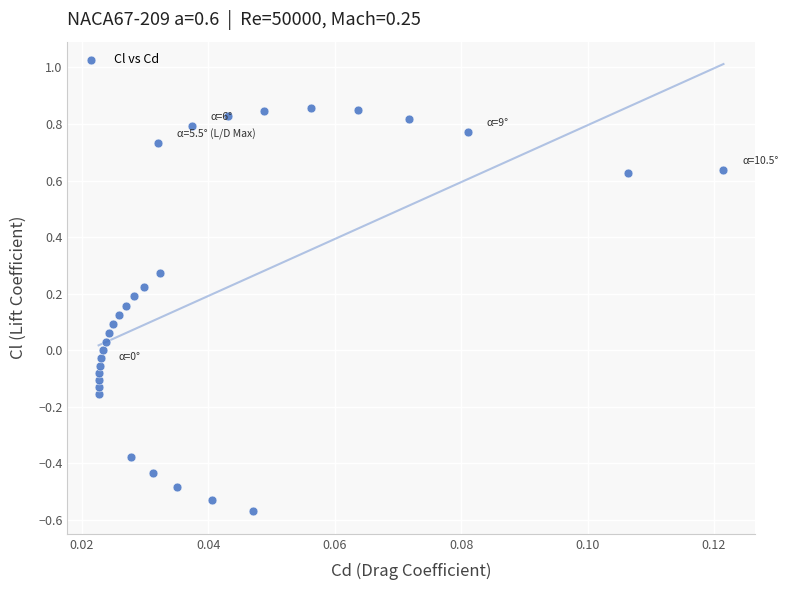

What is the range of Y values (max minus min)?

1.4